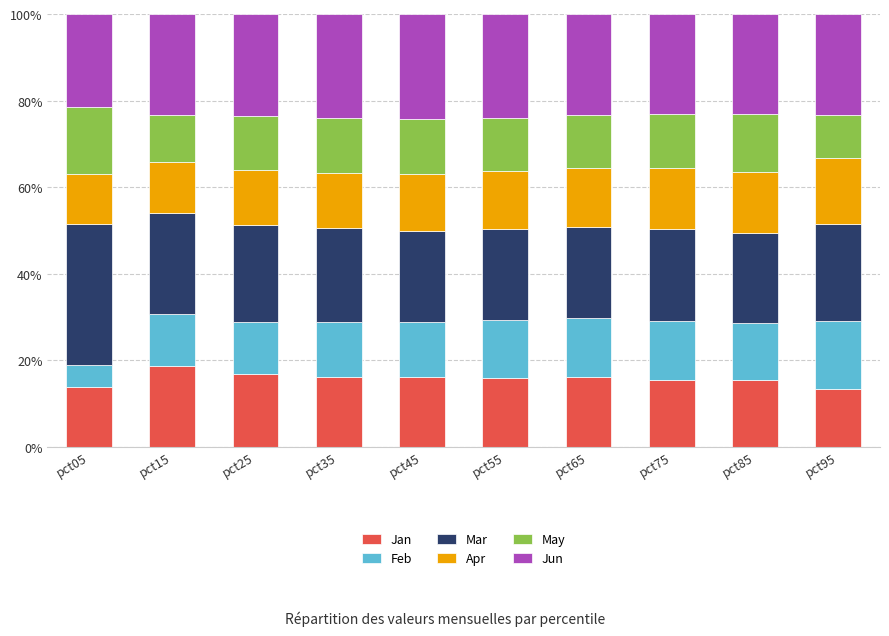

What is the value of the Jan bar at the 1st from the left?

13.9